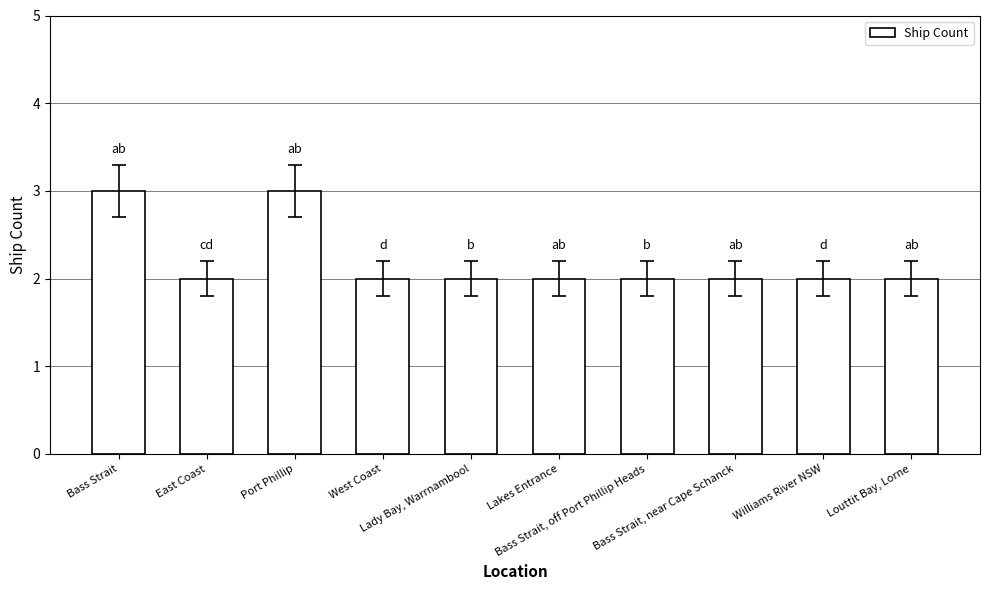

Reading left to right, what are all the values shown in this chart?

3	2	3	2	2	2	2	2	2	2